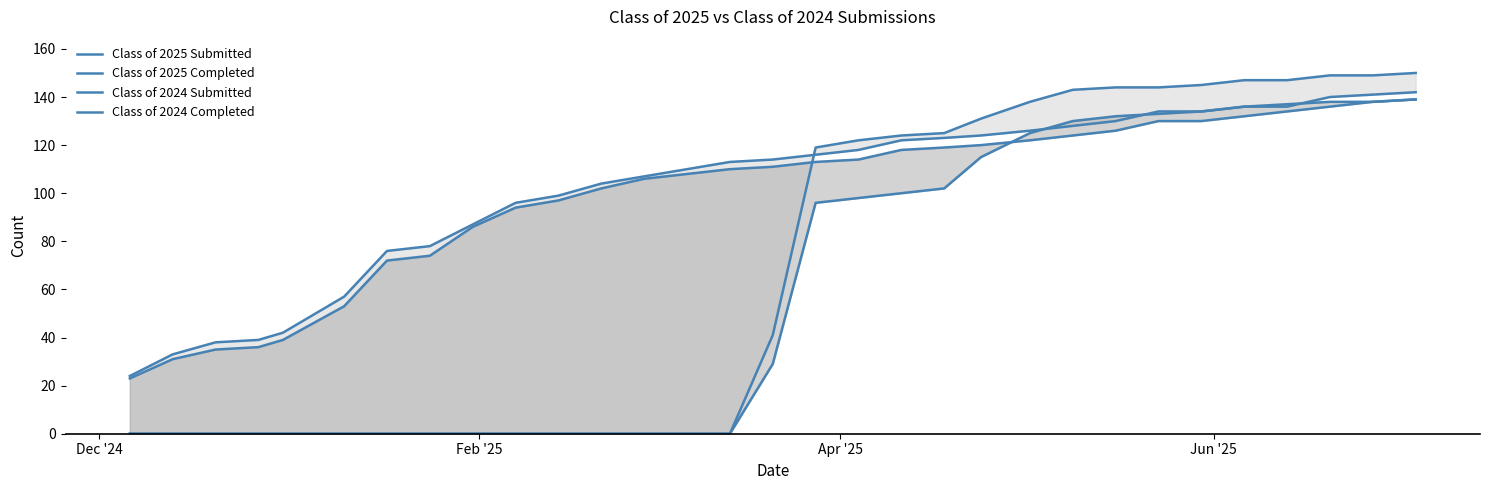

Which series has the largest total across all categories?

Class of 2025 Submitted